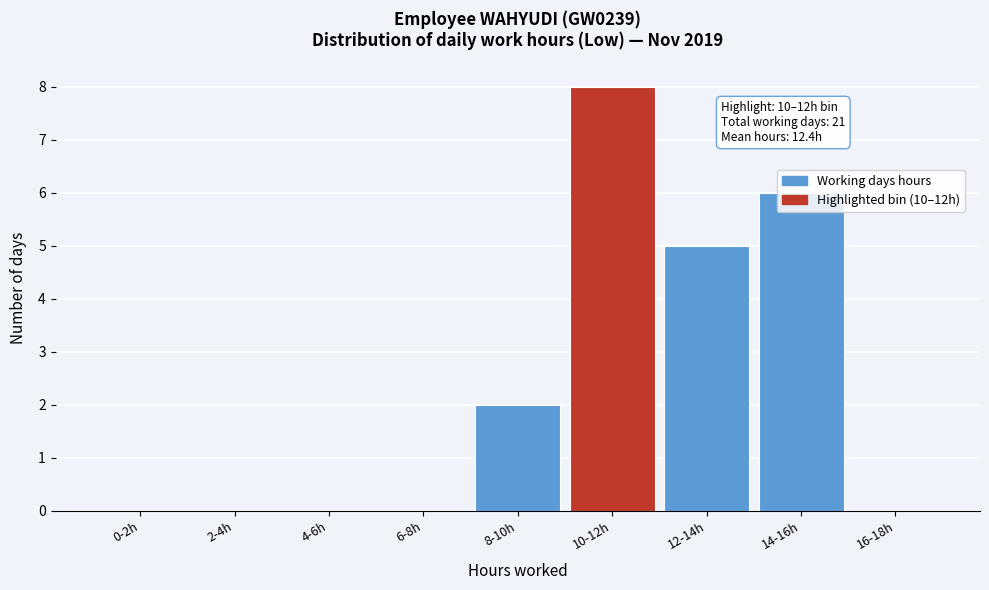

What is the sum of all values?

21